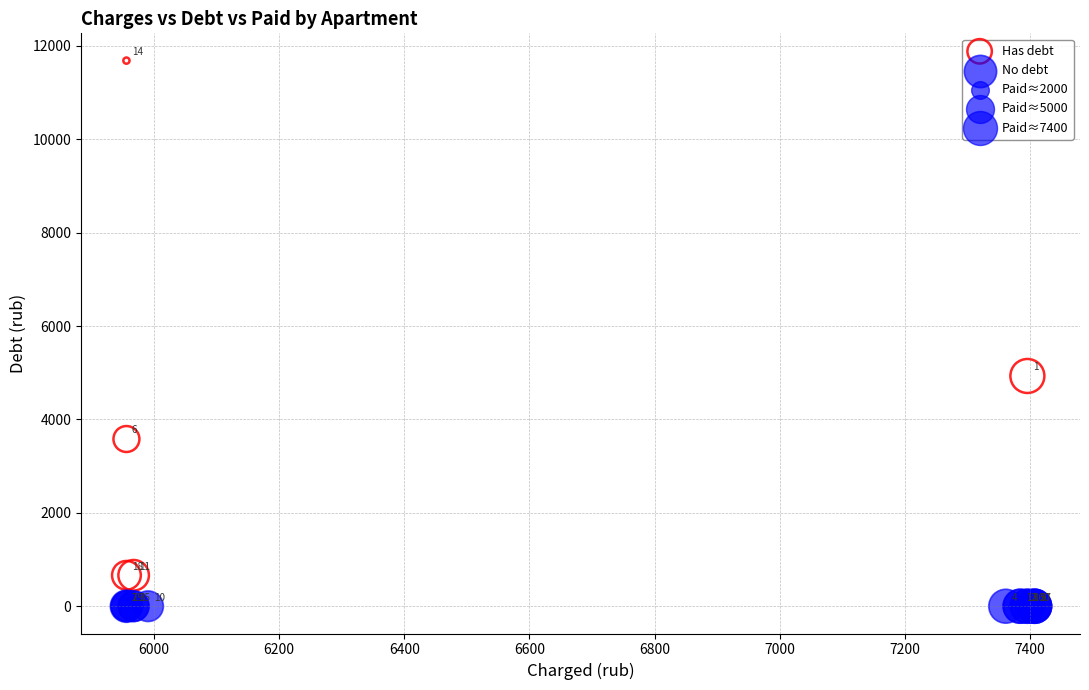

Which series reaches the minimum Y coordinate?

No debt